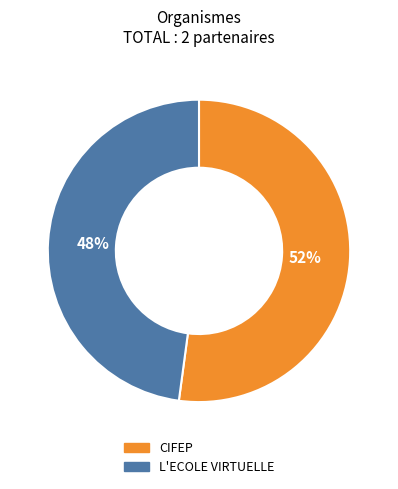

Combined, do L'ECOLE VIRTUELLE and CIFEP account for over 50%?

Yes